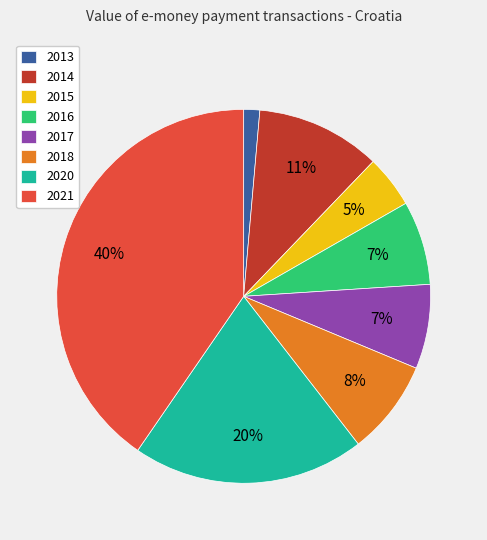

How many segments does this pie chart have?

8